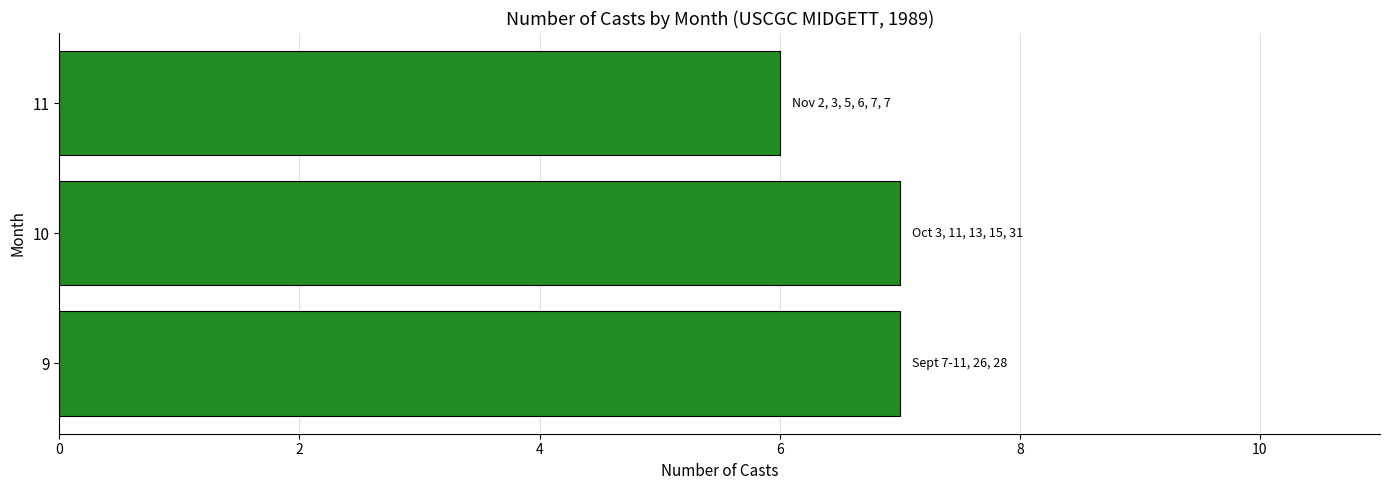

At which label is the value closest to 6?

11